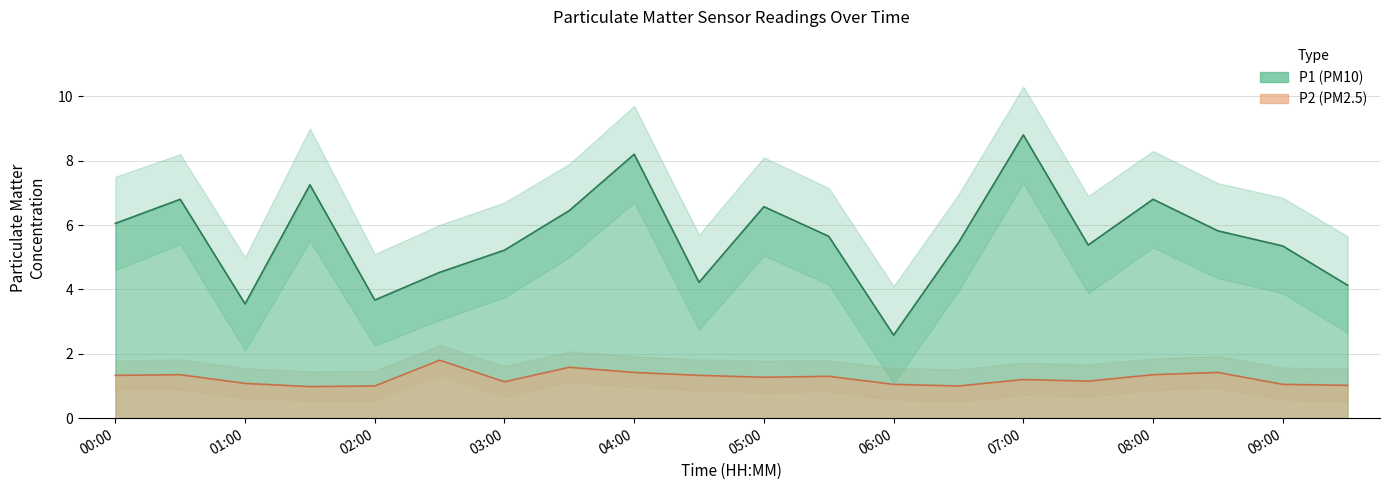

At which category is the sum across all series the highest?

07:00